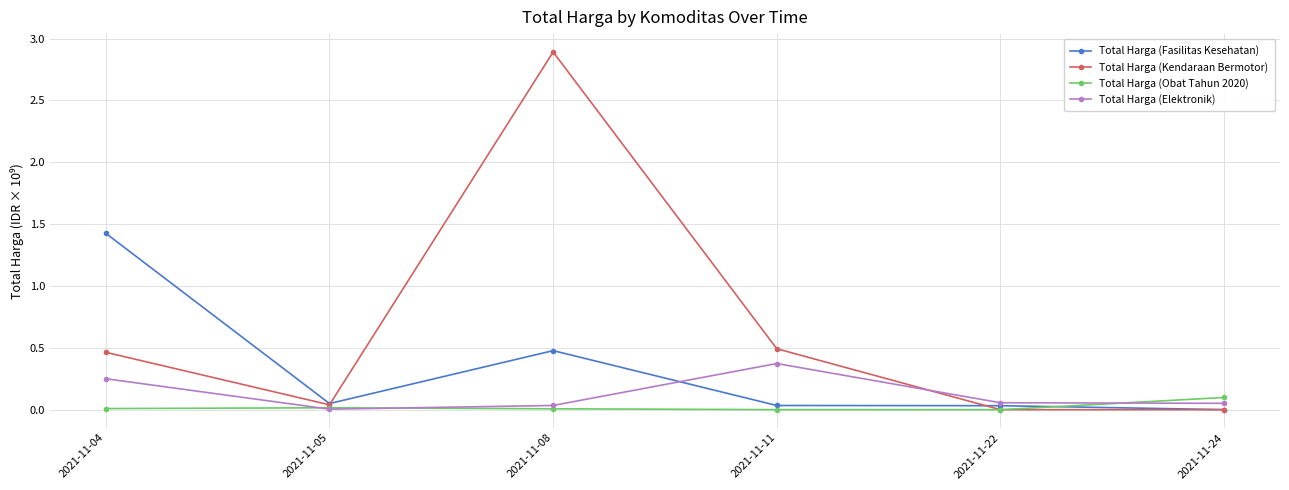

Which series has the largest total across all categories?

Total Harga (Kendaraan Bermotor)